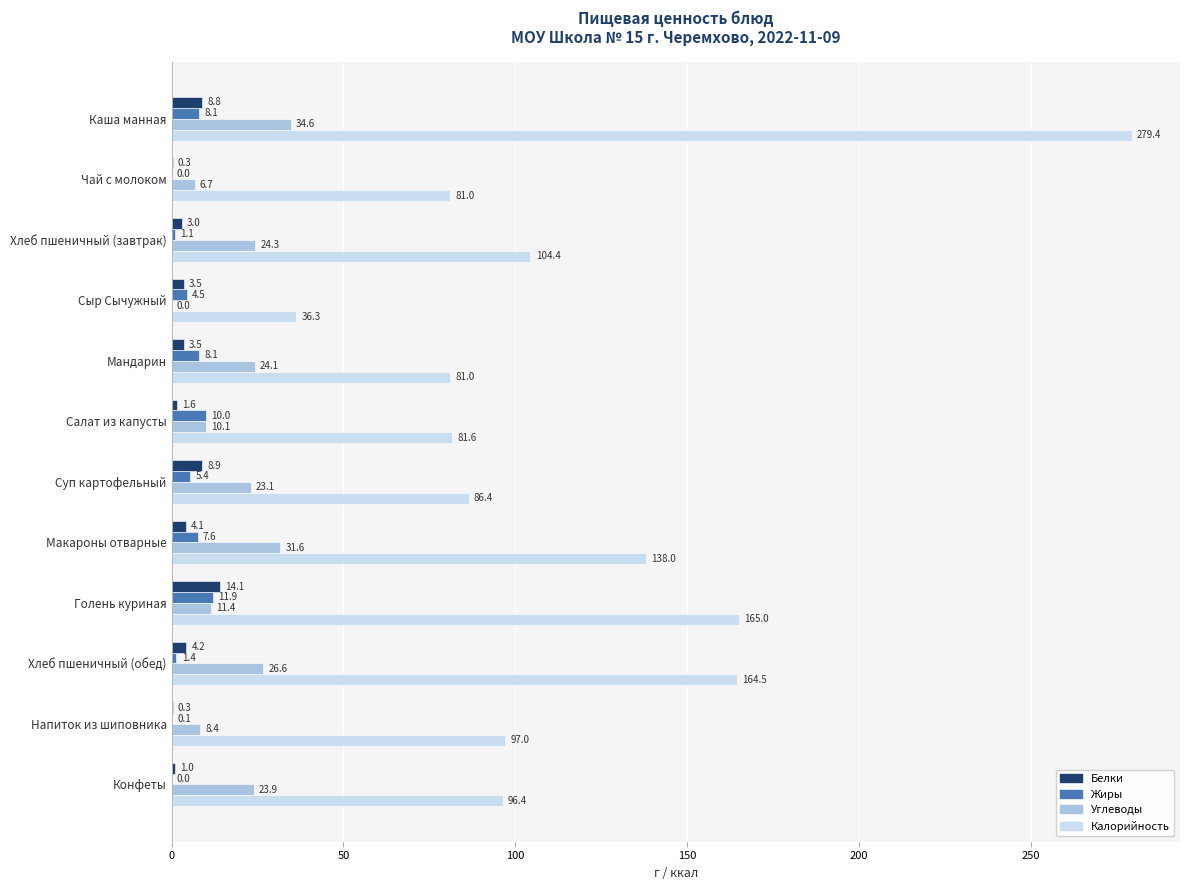

What is the maximum value shown in the chart?

279.4